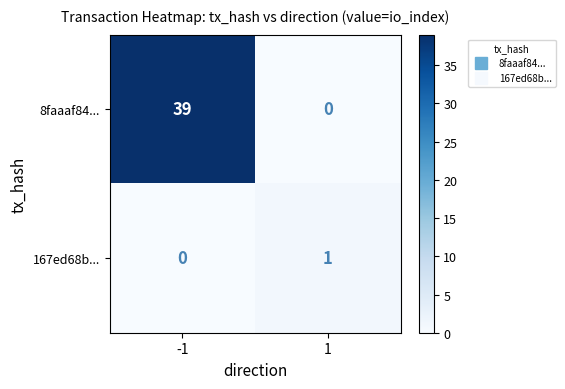

What is the difference between the highest and lowest values at -1?

39